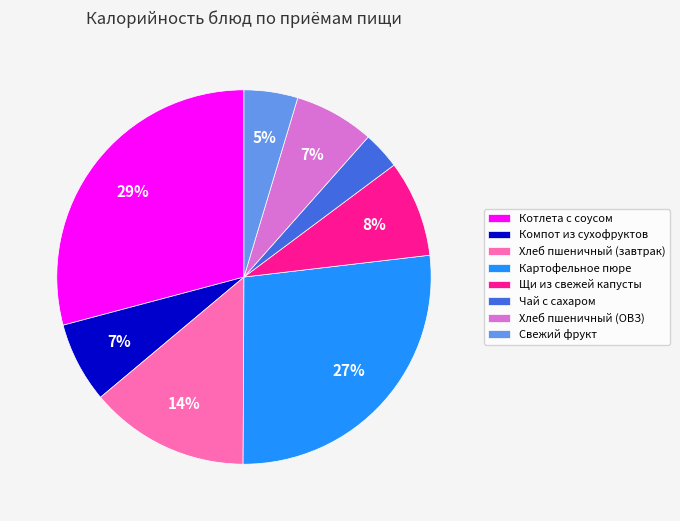

Which has a higher value, Котлета с соусом or Компот из сухофруктов?

Котлета с соусом